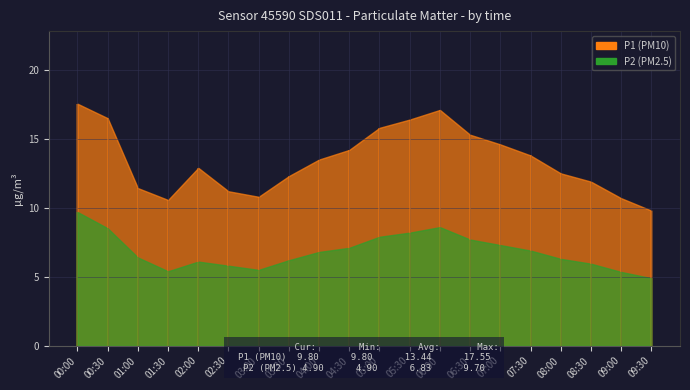

In P2, how many points are higher than both neighbors (excluding endpoints)?

2